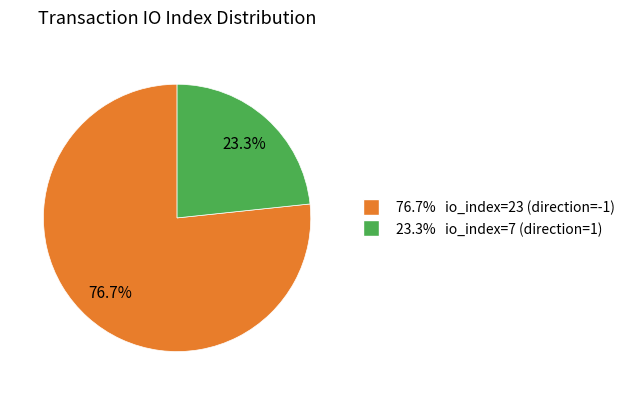

Is there any slice that represents more than half of the pie?

Yes